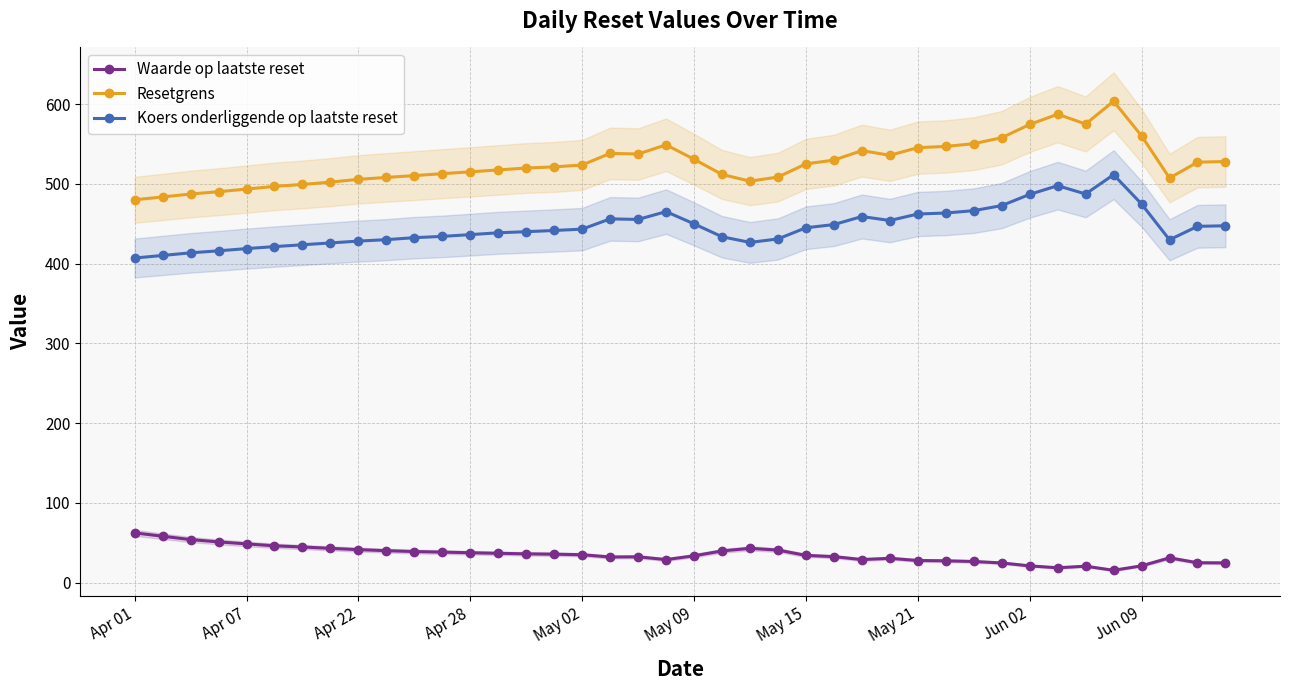

True or false: Koers onderliggende op laatste reset and Resetgrens intersect in this chart.

False